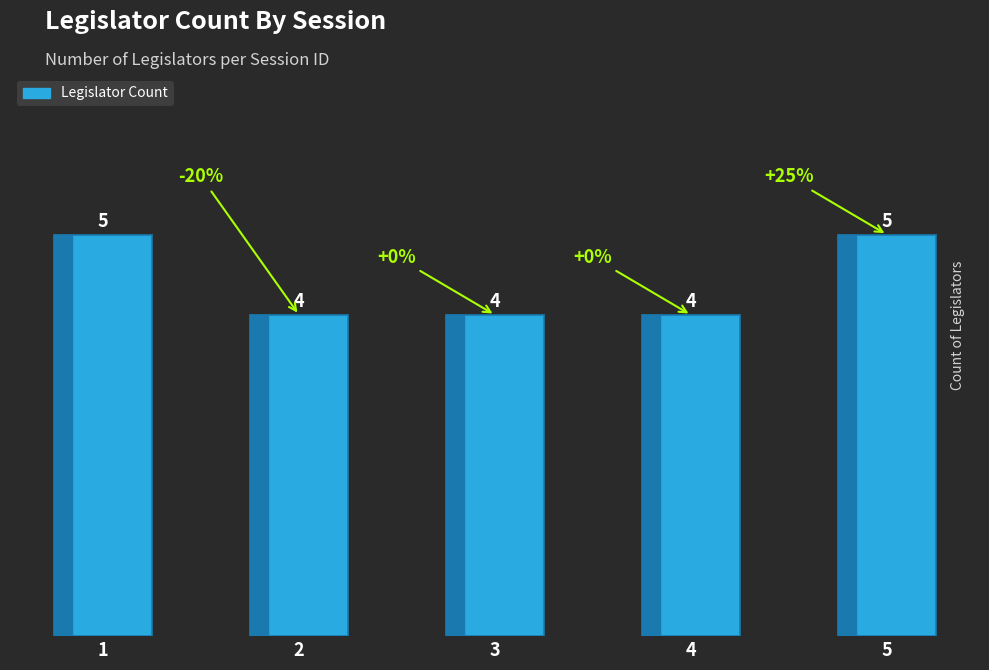

Which has a higher value, 2 or 1?

1